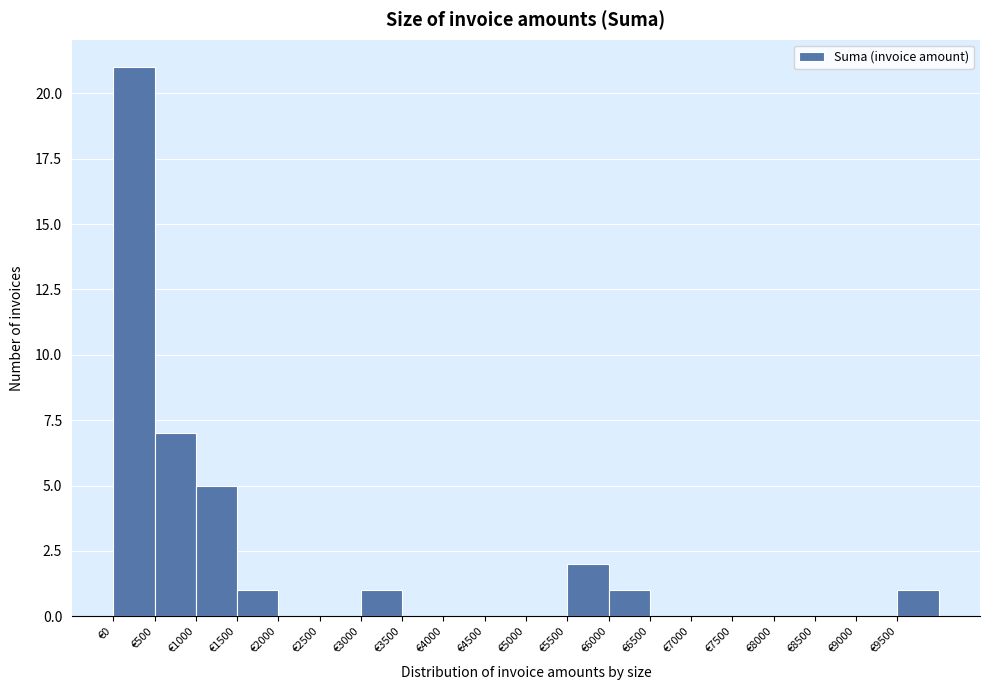

Reading left to right, list every bar in this chart as the range it spans on the x-axis followed by its height. The values are not printed on the chart, so give them approximately, as read against the axis.

0 to 500: 21
500 to 1000: 7
1000 to 1500: 5
1500 to 2000: 1
2000 to 2500: 0
2500 to 3000: 0
3000 to 3500: 1
3500 to 4000: 0
4000 to 4500: 0
4500 to 5000: 0
5000 to 5500: 0
5500 to 6000: 2
6000 to 6500: 1
6500 to 7000: 0
7000 to 7500: 0
7500 to 8000: 0
8000 to 8500: 0
8500 to 9000: 0
9000 to 9500: 0
9500 to 10000: 1